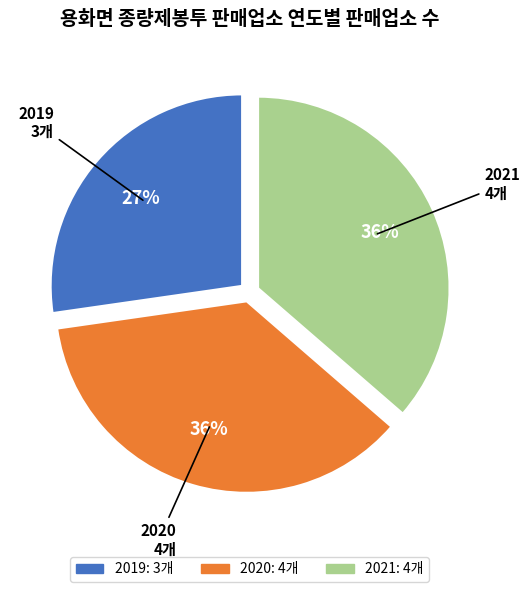

To the nearest percent, what is the difference between the largest and smallest slice percentages?

9%